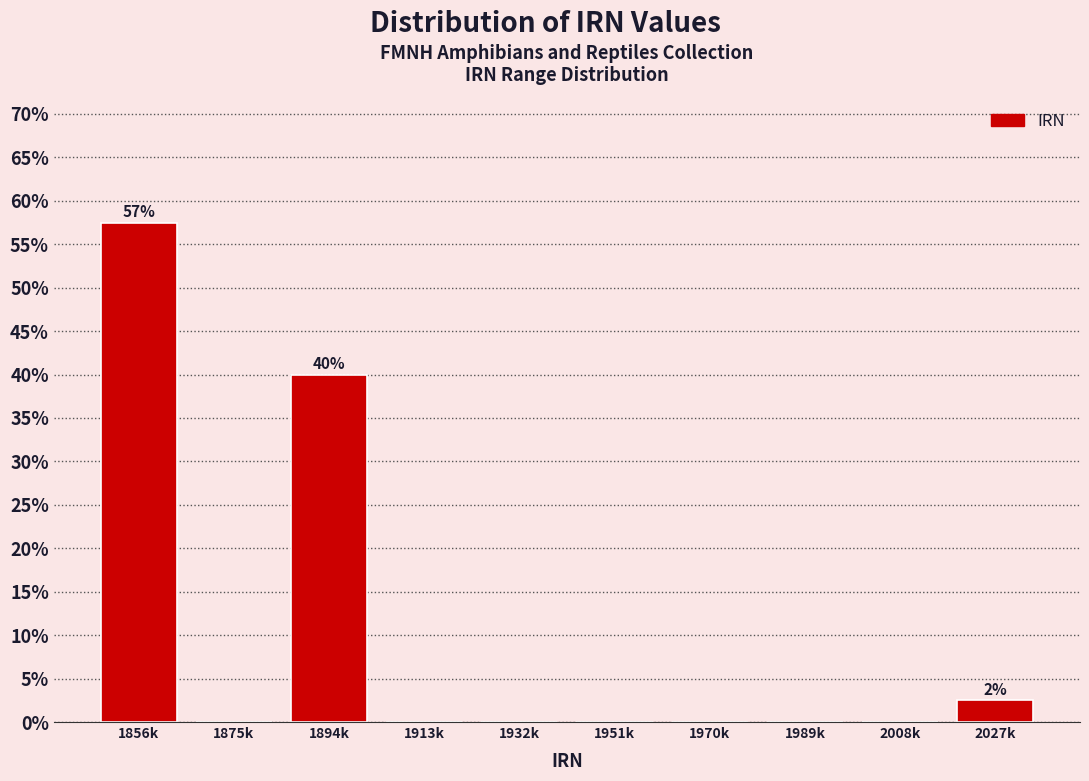

Reading left to right, transcribe all the data shown in this chart.

1856k=57.5	1875k=0.0	1894k=40.0	1913k=0.0	1932k=0.0	1951k=0.0	1970k=0.0	1989k=0.0	2008k=0.0	2027k=2.5